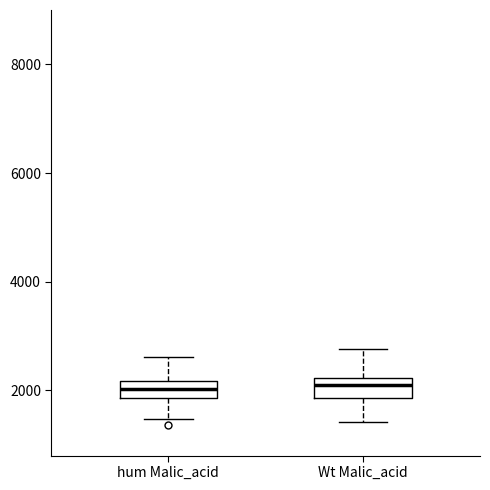

Reading left to right, read every box against the y-axis: the position of its median line, the range the box covers, and the ends of its whiskers. The values are not printed on the chart, so give them approximately, as read against the axis.

hum Malic_acid: median 2000, box 1800 to 2200, whiskers 1400 to 2600
Wt Malic_acid: median 2000, box 1800 to 2200, whiskers 1400 to 2800